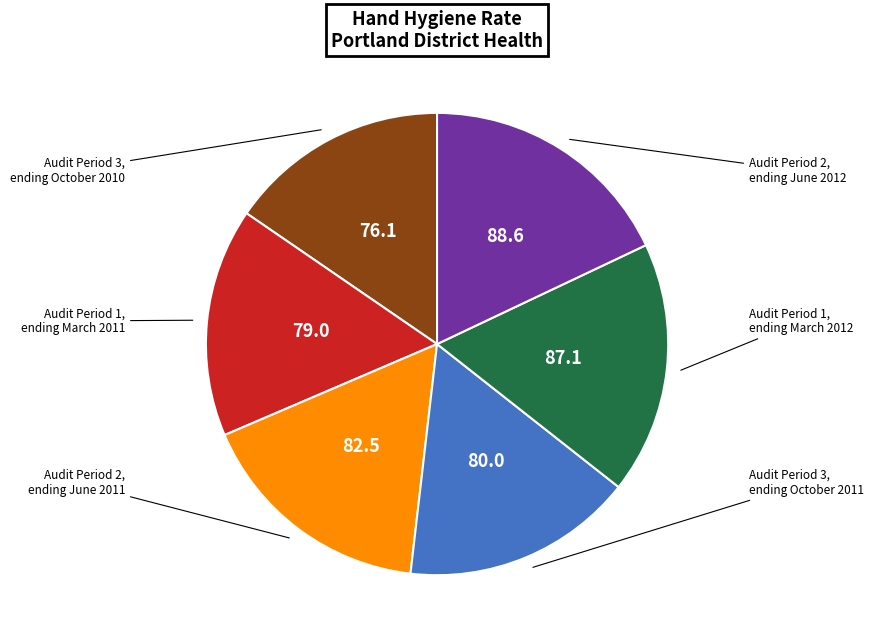

Is there a majority slice in this chart?

No